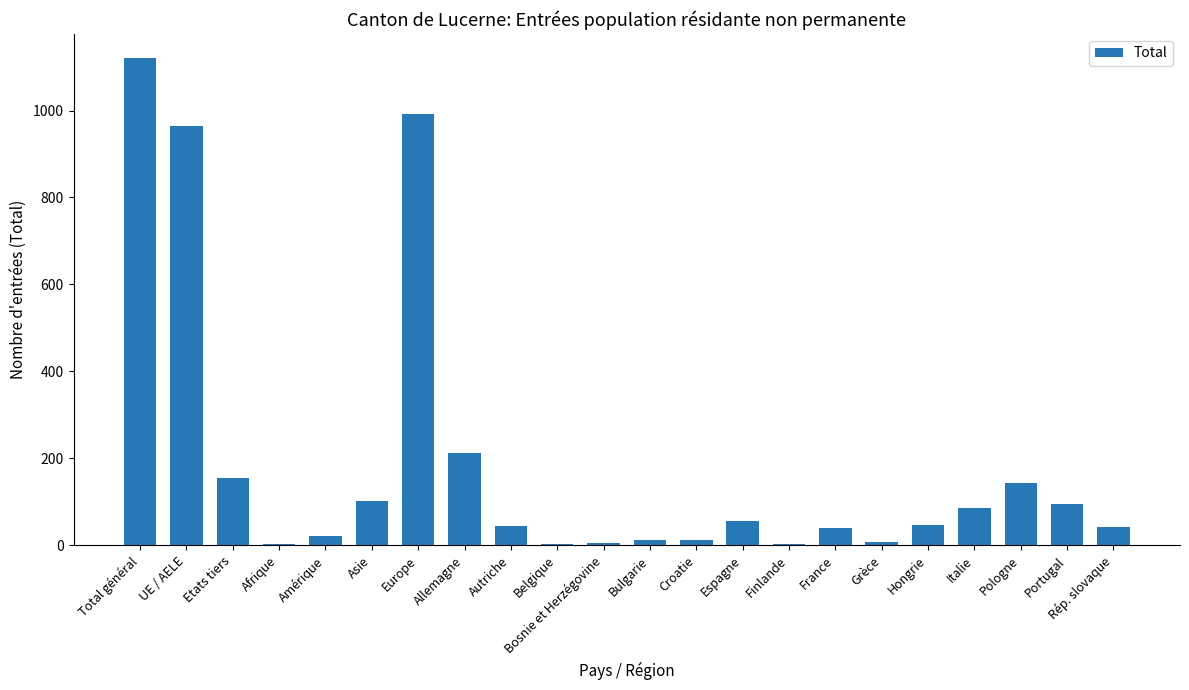

What is the sum of all values?

4163